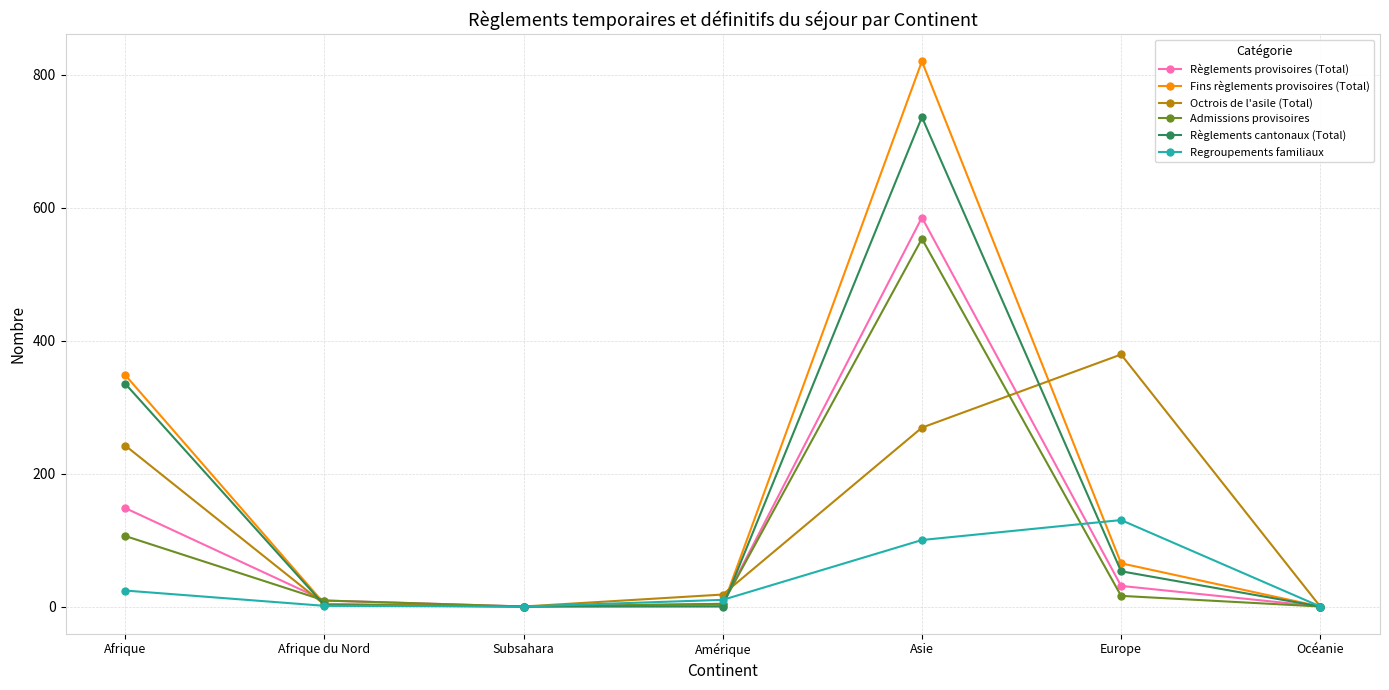

The value of Règlements cantonaux (Total) at Asie is 736. True or false?

True